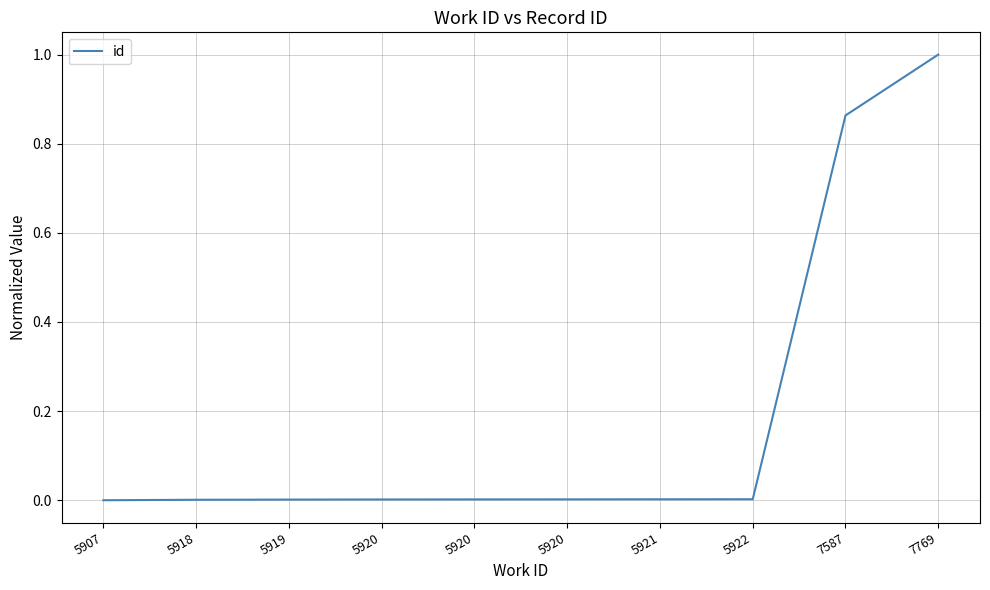

Reading left to right, what are all the values shown in this chart?

5907=0.0	5918=0.0	5919=0.0	5920=0.0	5920=0.0	5920=0.0	5921=0.0	5922=0.0	7587=0.9	7769=1.0